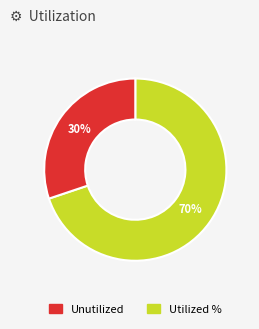

To the nearest percent, what is the average slice percentage?

50%